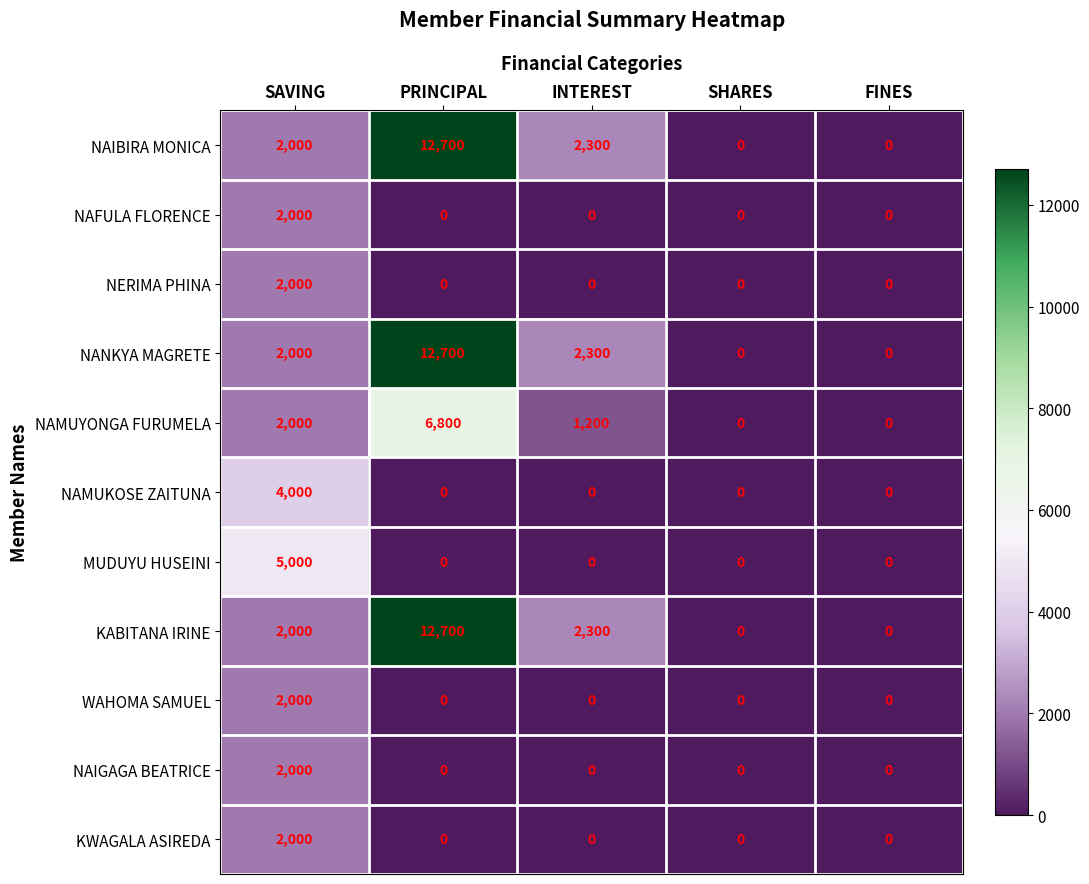

True or false: NERIMA PHINA has a value of 3106 at SAVING.

False